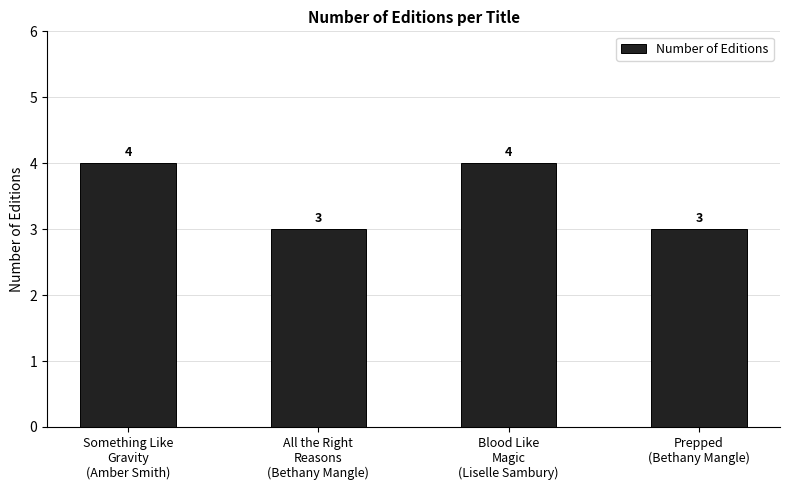

What is the average value?

4